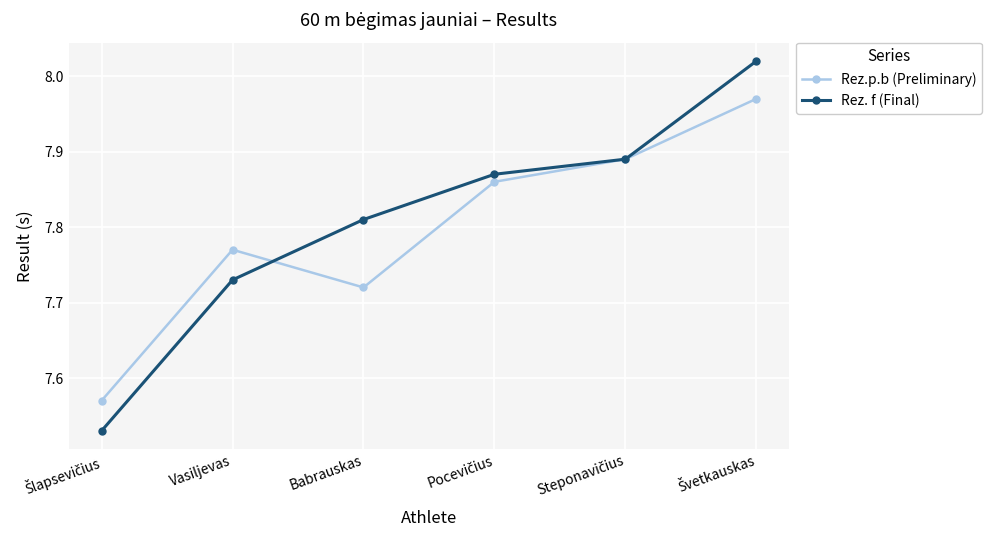

Does the chart have visible grid lines?

Yes